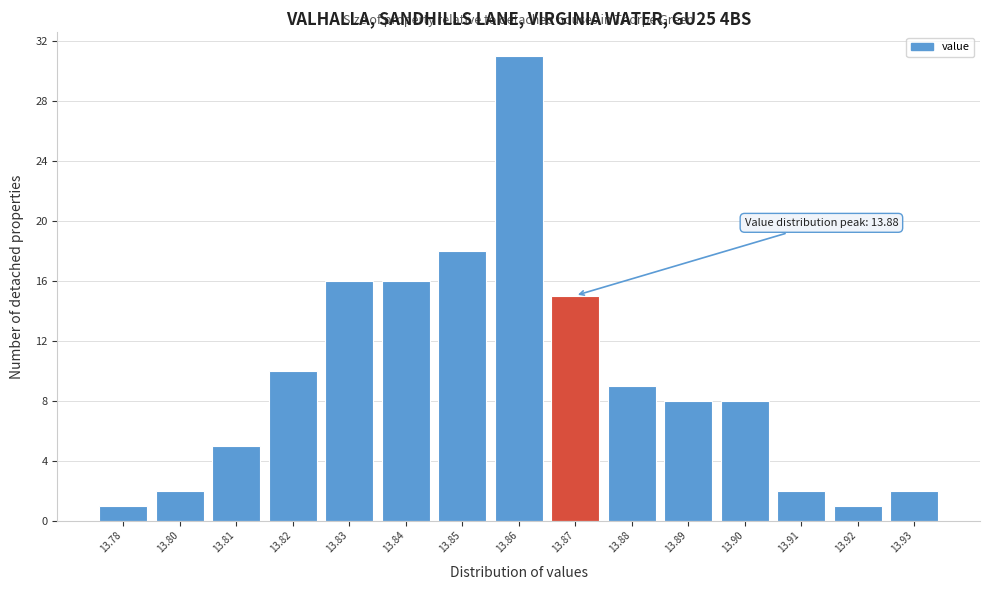

Reading right to left, what are all the values shown in this chart?

2	1	2	8	8	9	15	31	18	16	16	10	5	2	1